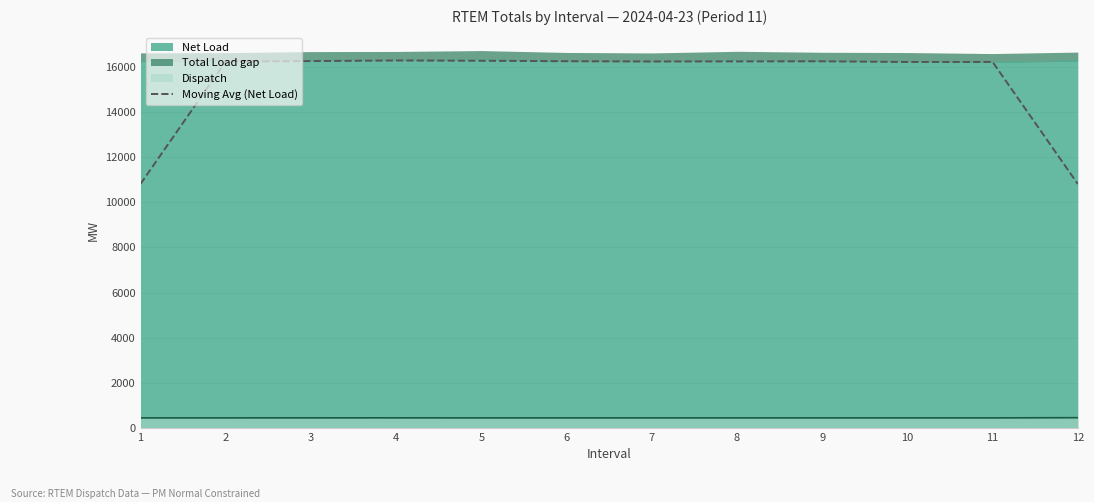

Approximately how many times larger is the value at 9 compared to 11?

1.0